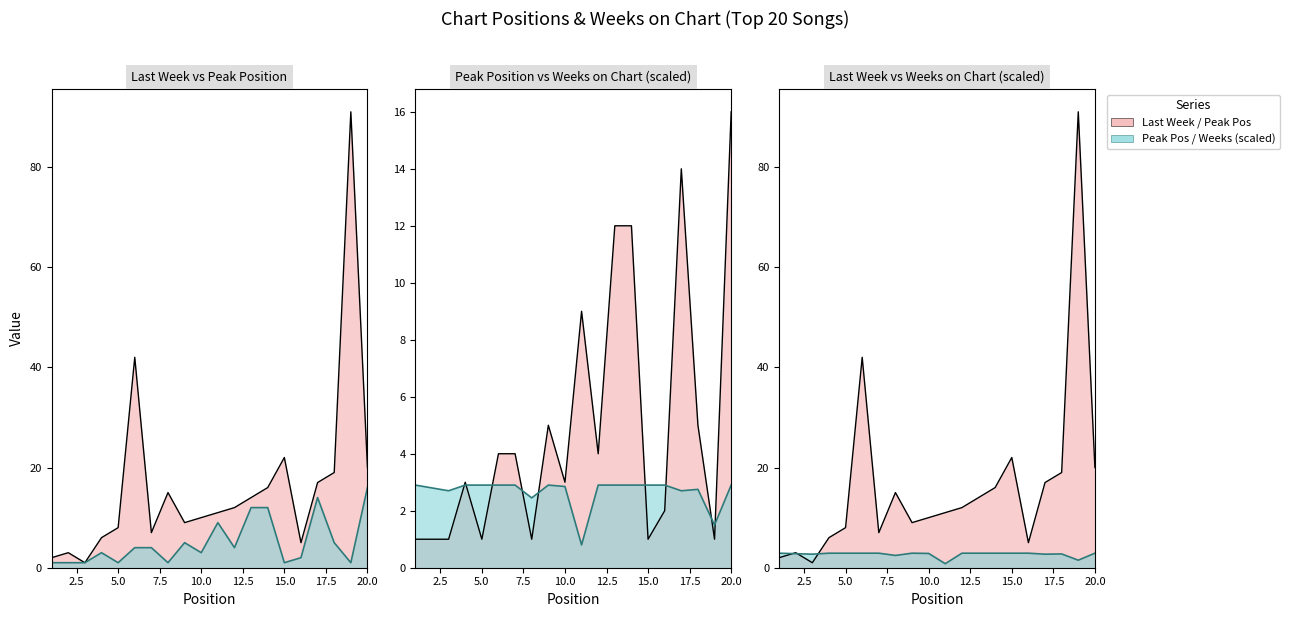

What is the value of the Weeks on Chart point at the 9th from the left?

2.9